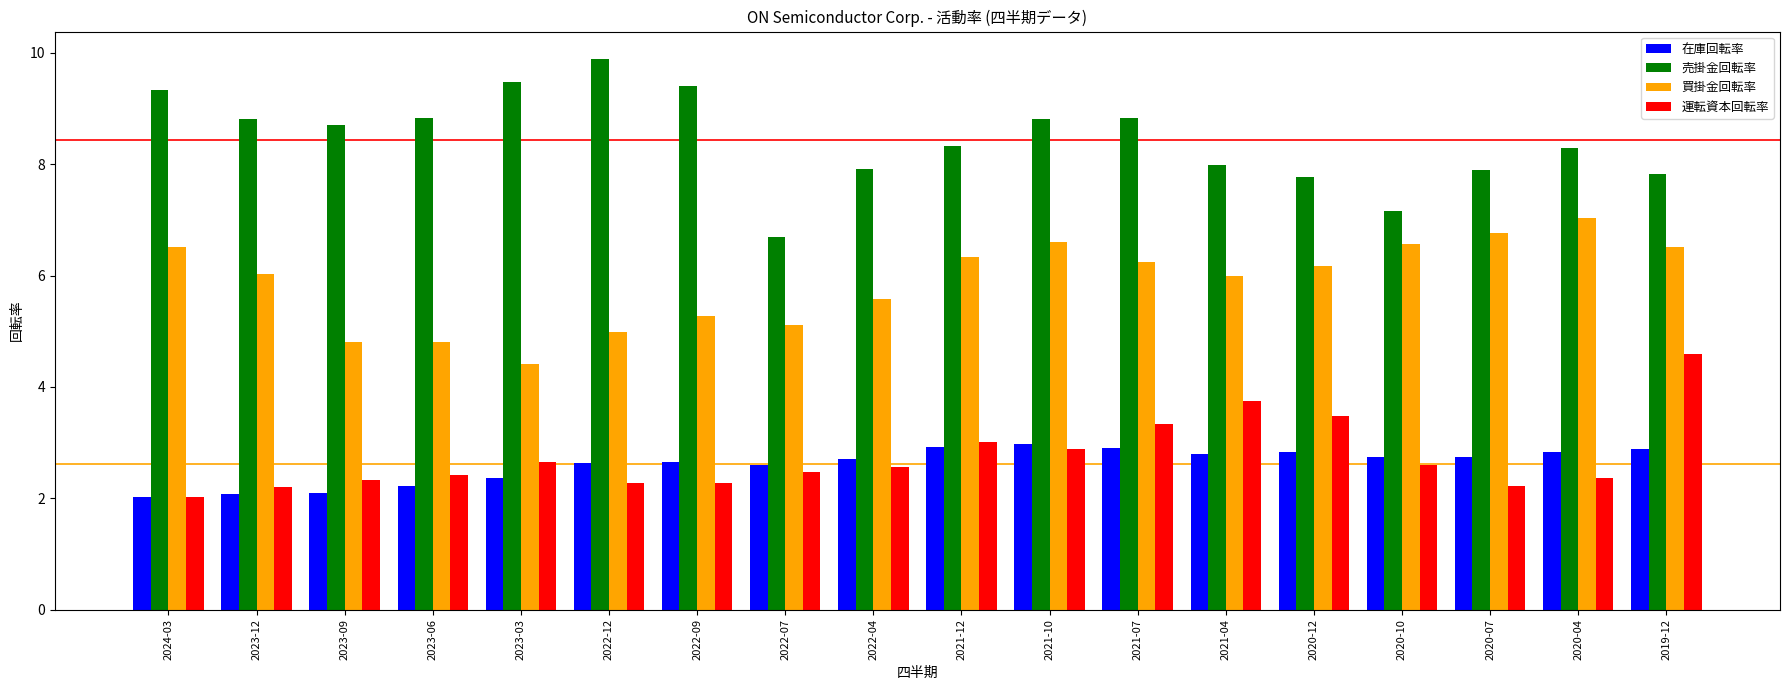

Does the chart contain any negative values?

No